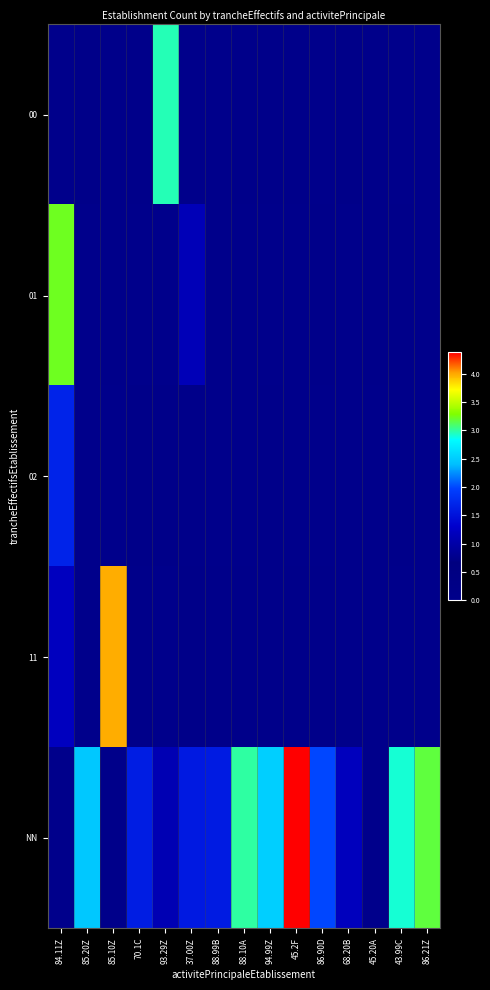

At how many categories does at least one series exceed 0?

15